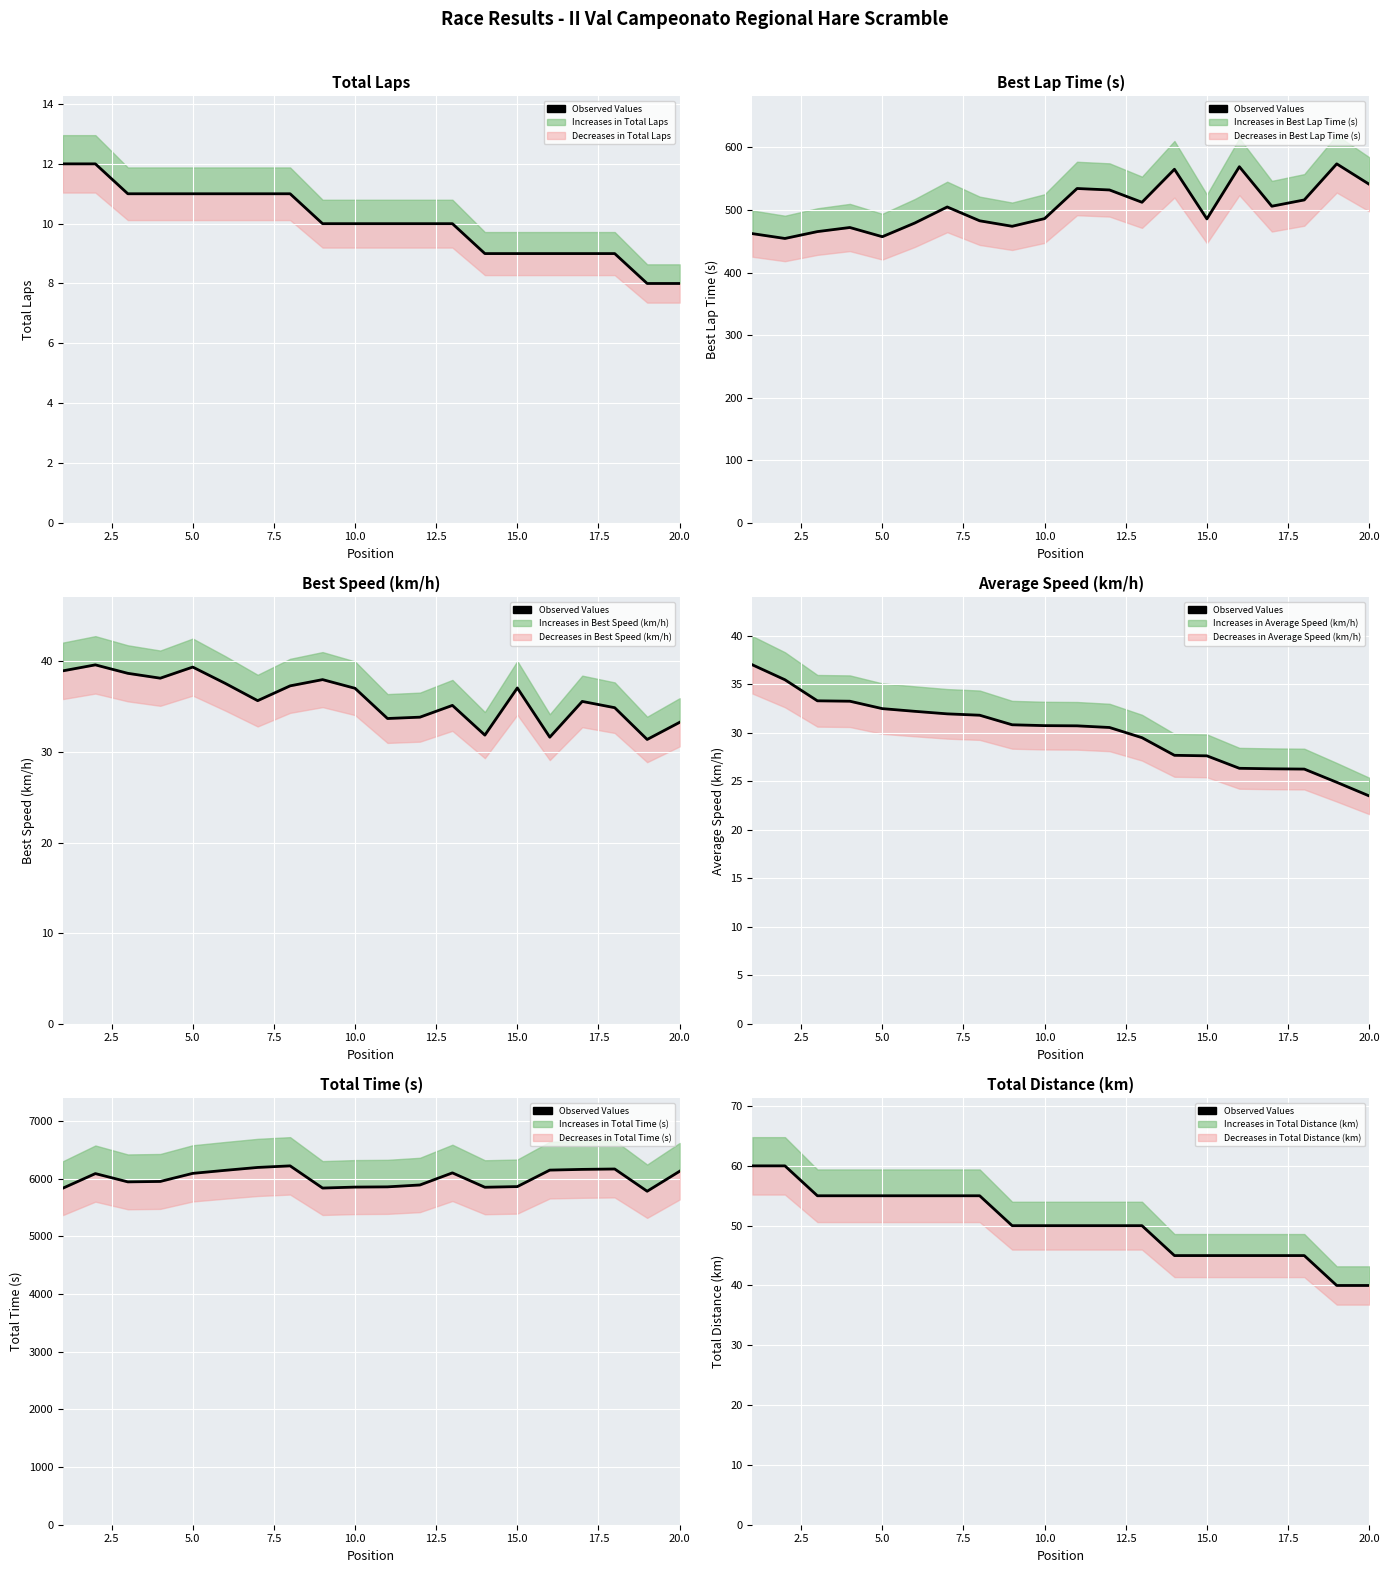

What is the value of the 4th point from the left?

55